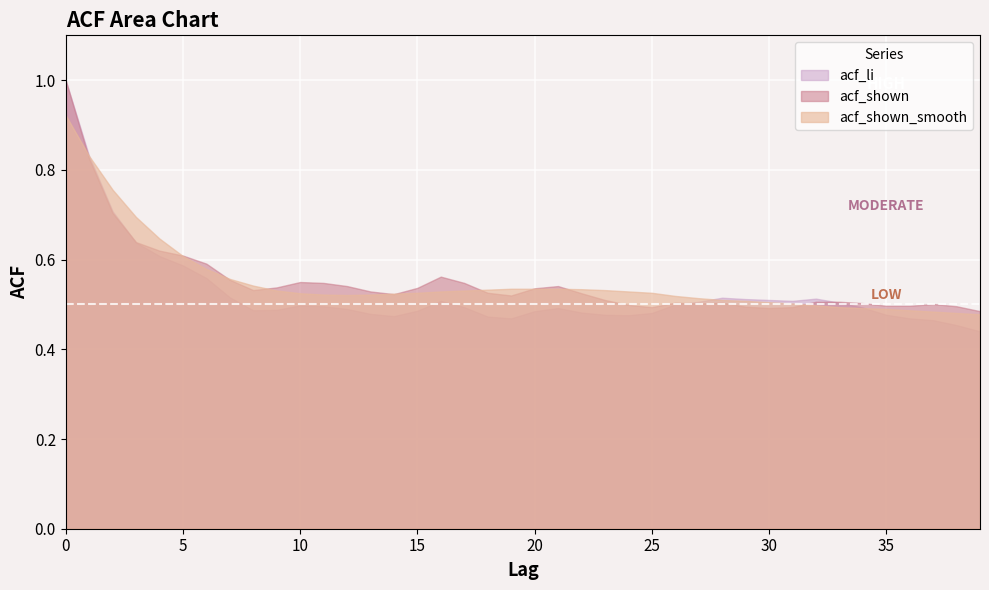

The value of acf_shown_smooth at 0 is 0.4. True or false?

False